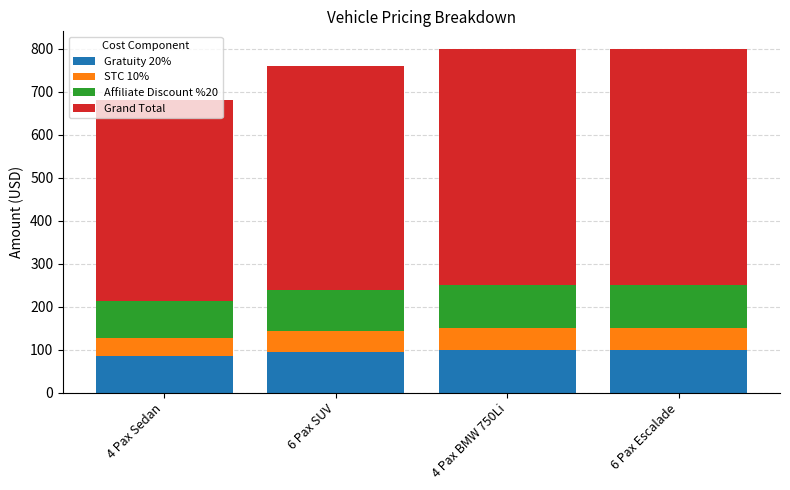

What is the total value across all series at 4 Pax BMW 750Li?

800.0